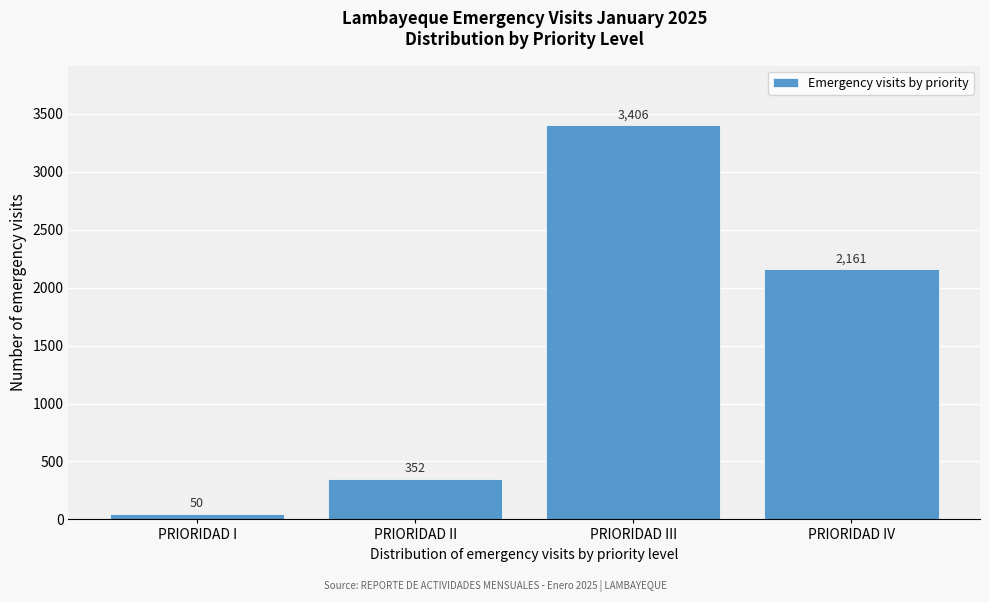

Reading left to right, what are all the values shown in this chart?

PRIORIDAD I=50	PRIORIDAD II=352	PRIORIDAD III=3406	PRIORIDAD IV=2161